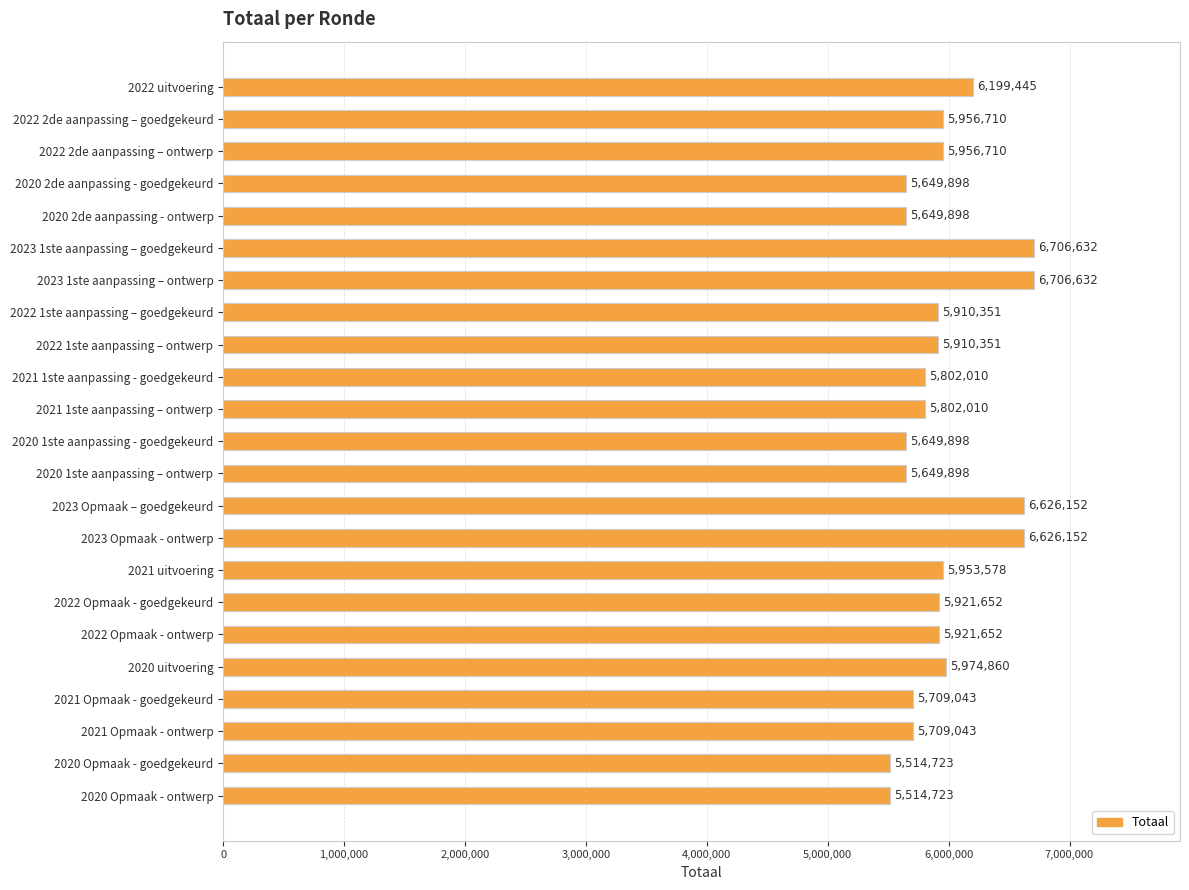

What is the difference between the values at 2020 Opmaak - ontwerp and 2021 uitvoering?

438855